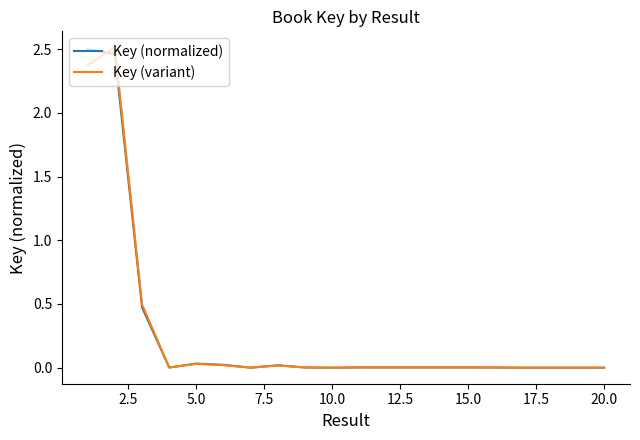

How many lines are shown in the chart?

2